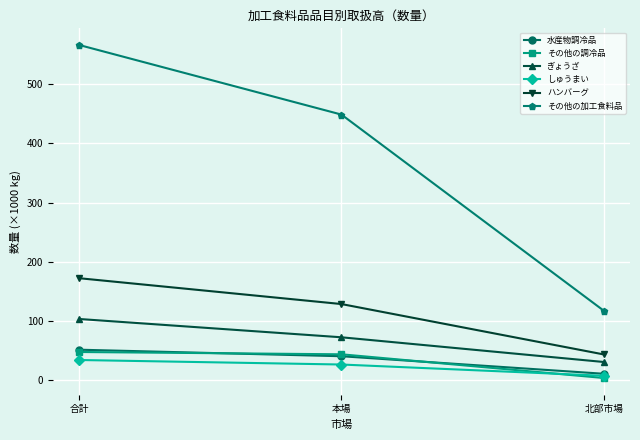

At which category is the sum across all series the highest?

合計